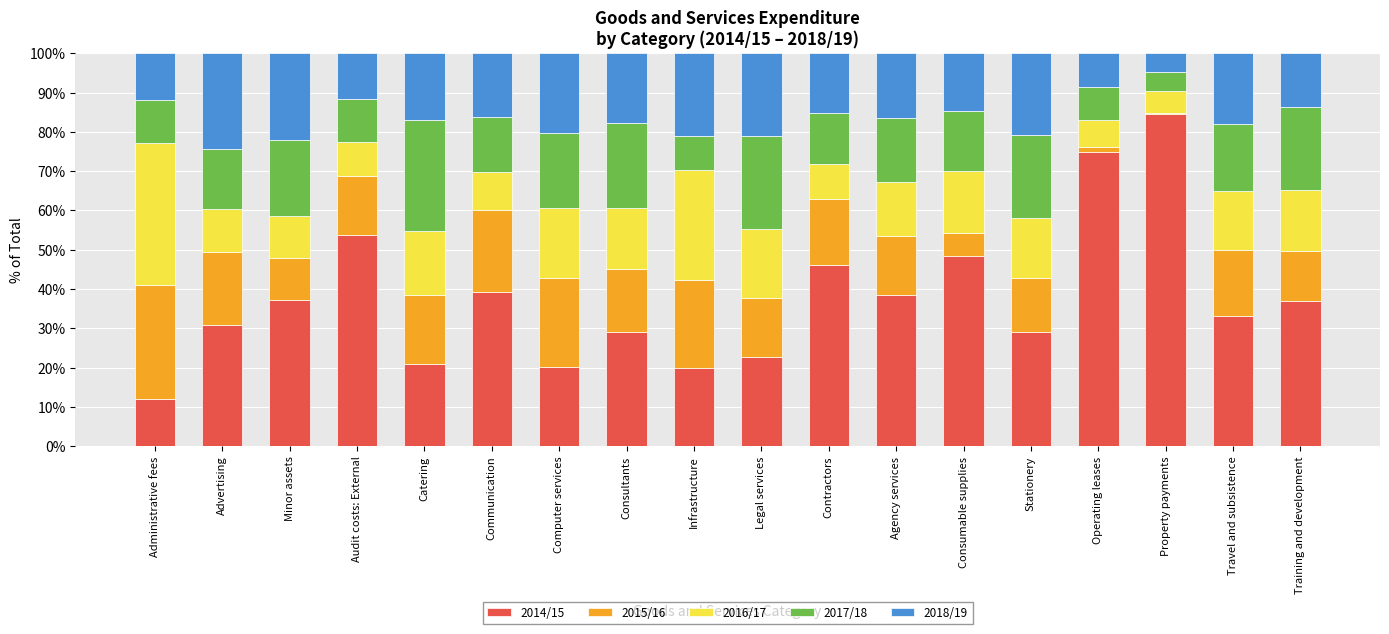

What is the highest value of the 2014/15 series?

84.5